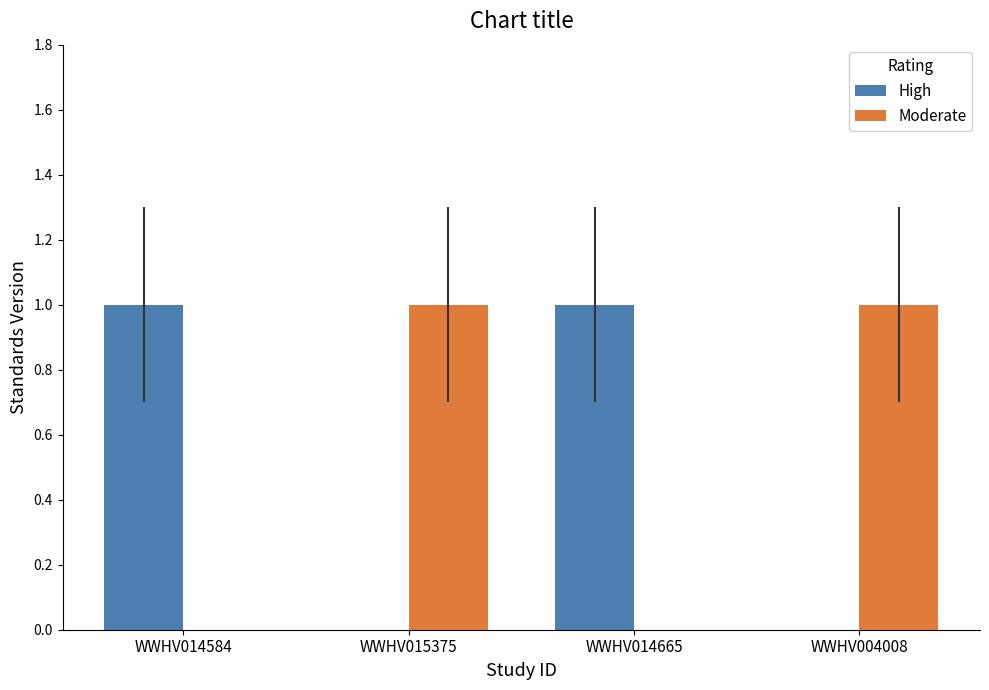

What is the greatest value displayed?

1